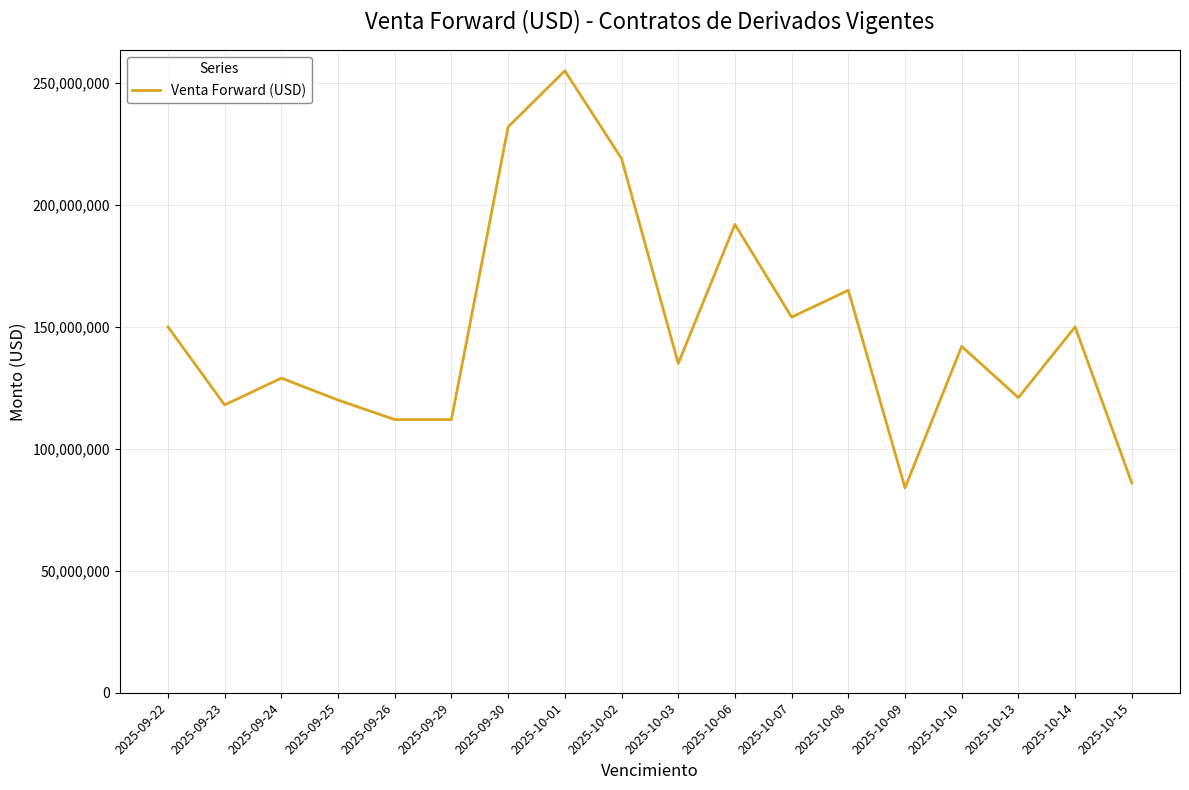

What is the change in value from 2025-10-08 to 2025-10-13?

-44000000